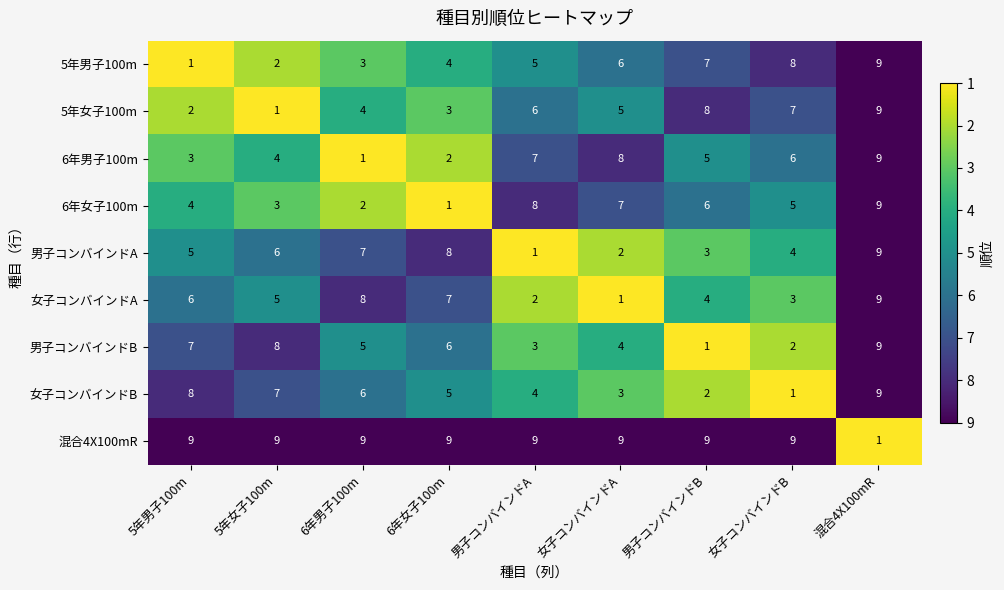

What is the difference between the maximum and second lowest values in the 6年女子100m series?

7